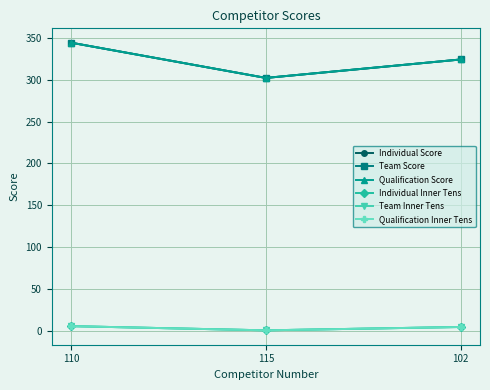

Which series has the widest spread of values?

Individual Score